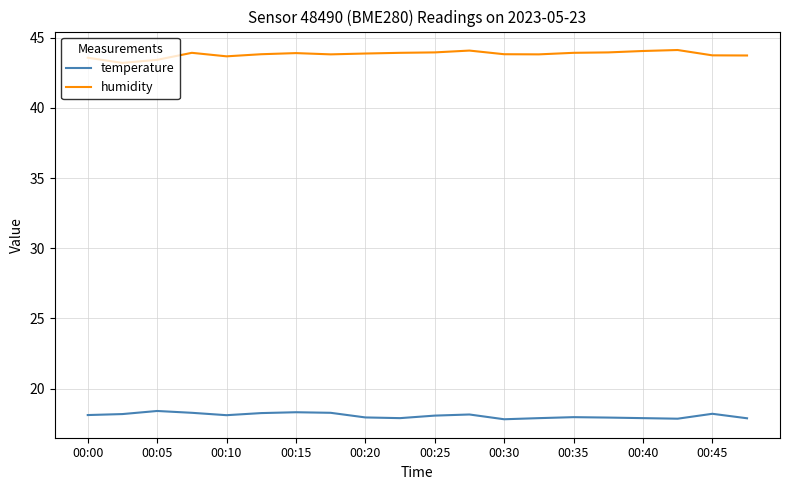

What is the minimum value for humidity?

43.2